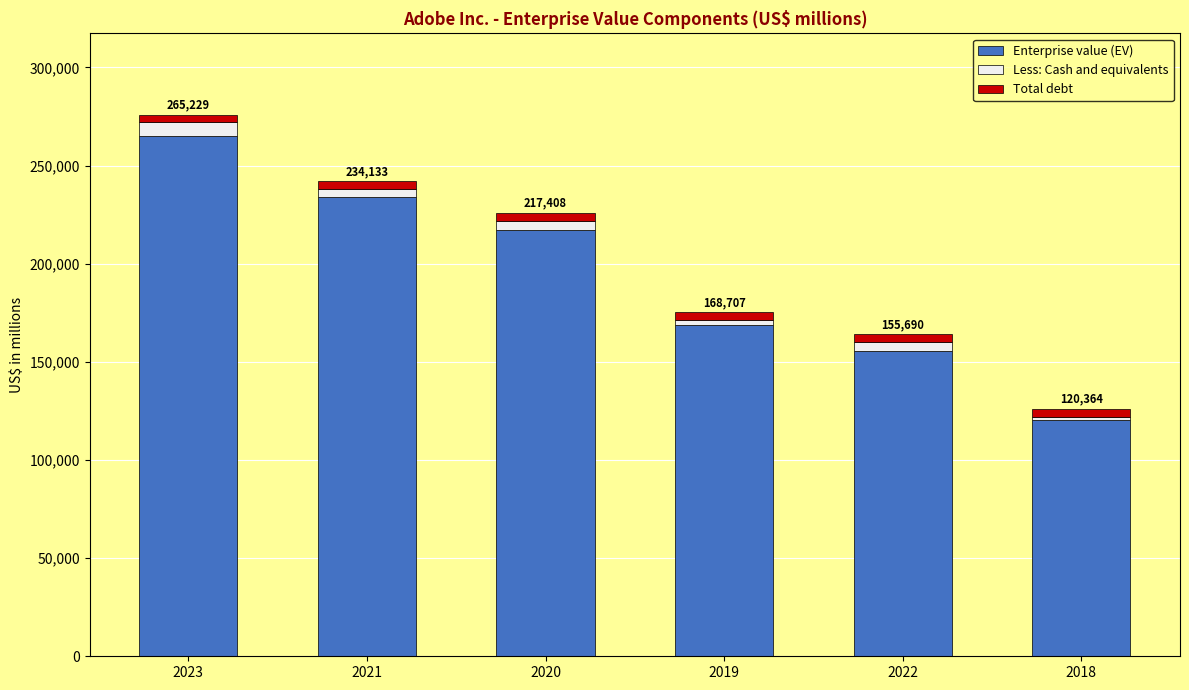

What is the maximum value for Enterprise value (EV)?

265229